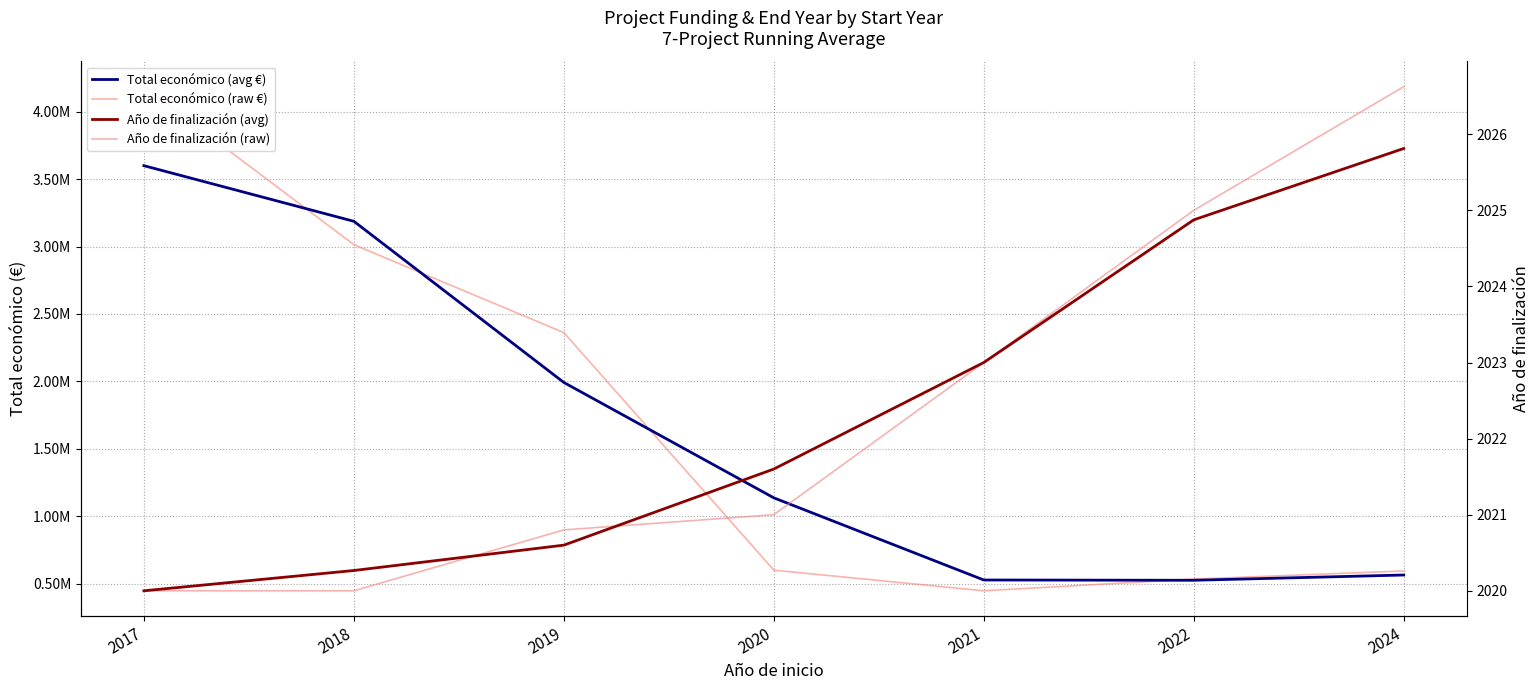

How many Año de finalización (raw) values are between 2020 and 2025?

6